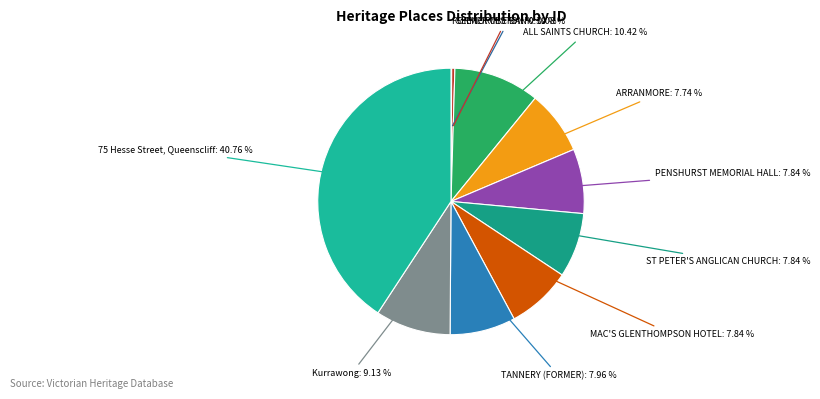

Count the number of slices in the pie.

10